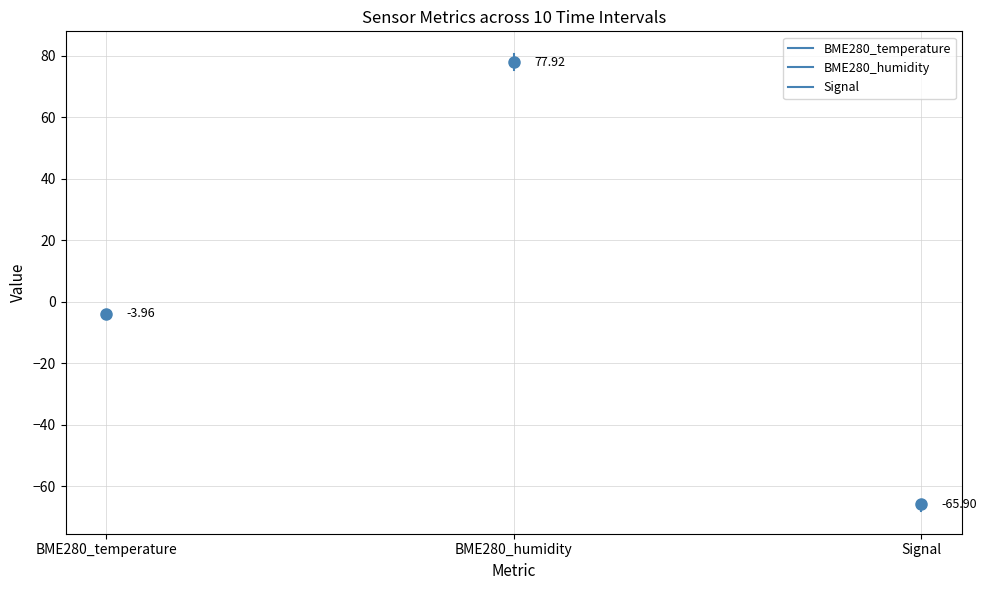

At which category is the sum across all series the highest?

BME280_humidity